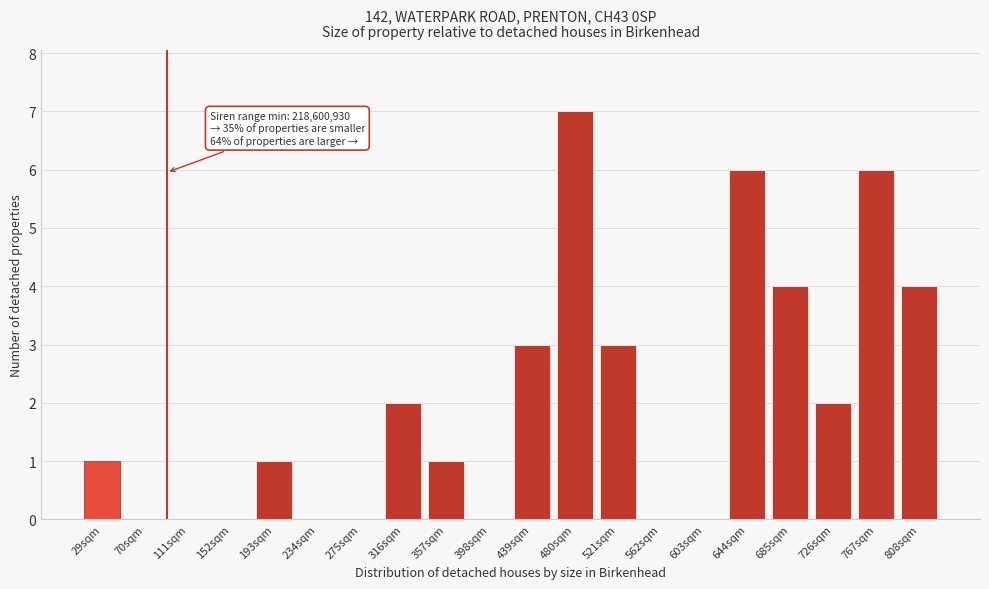

Reading right to left, extract all data points from this chart.

808sqm=4	767sqm=6	726sqm=2	685sqm=4	644sqm=6	603sqm=0	562sqm=0	521sqm=3	480sqm=7	439sqm=3	398sqm=0	357sqm=1	316sqm=2	275sqm=0	234sqm=0	193sqm=1	152sqm=0	111sqm=0	70sqm=0	29sqm=1